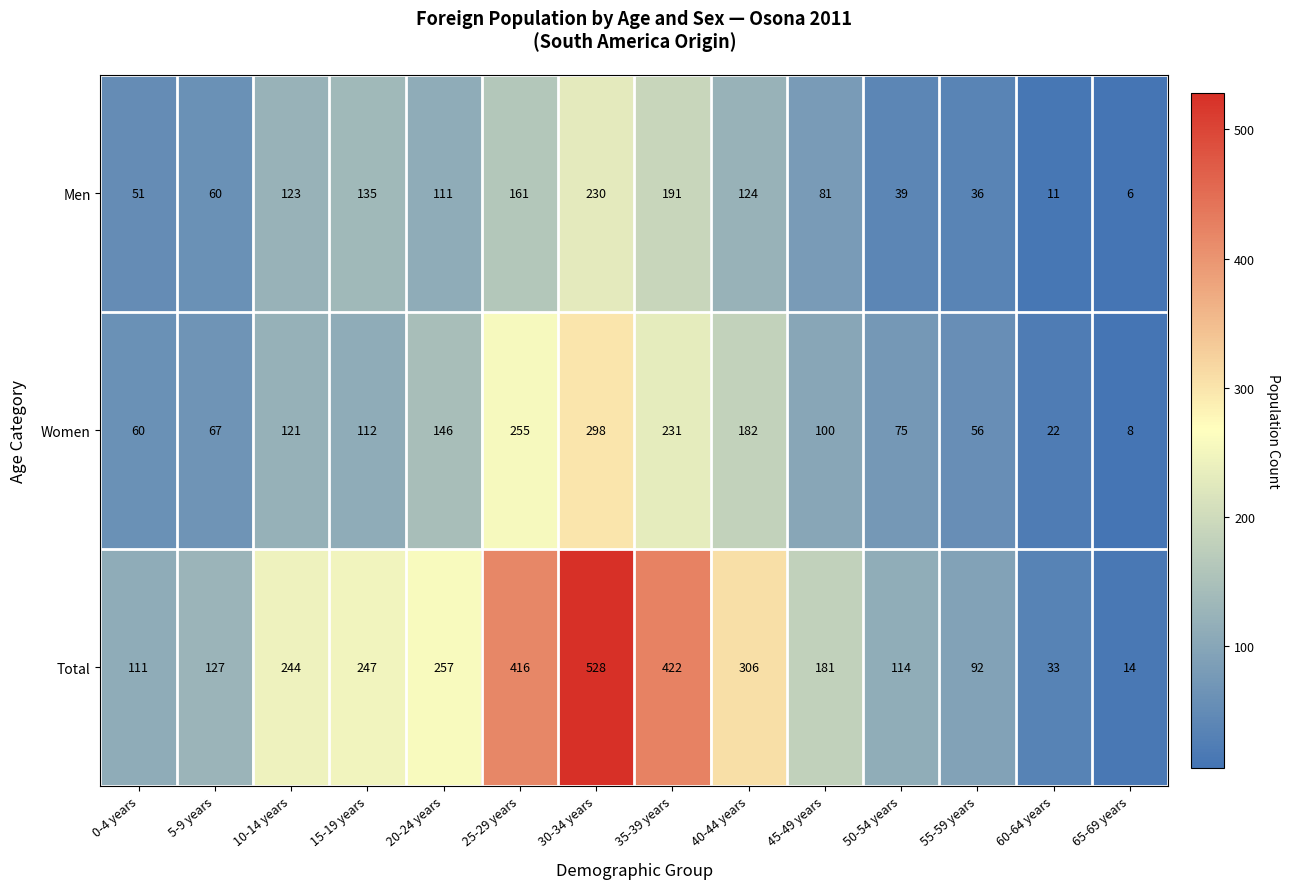

What is the lowest value of the Men series?

6